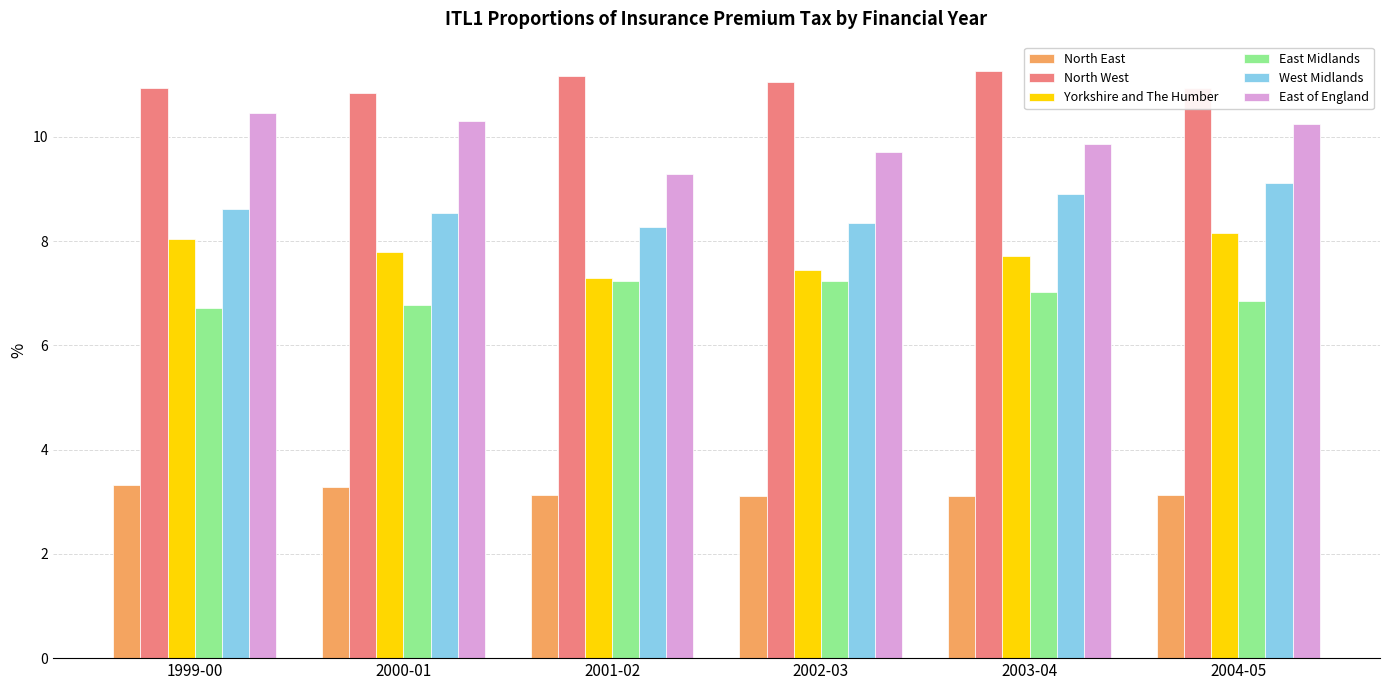

Is the value of West Midlands at 2004-05 greater than the value of East Midlands at 2002-03?

Yes